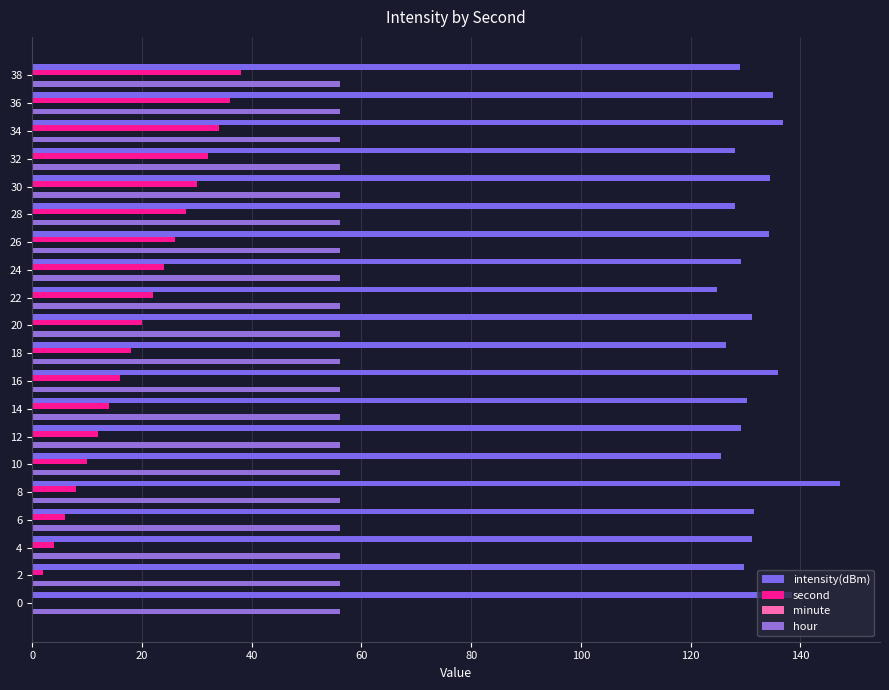

How many values in second are above zero?

19